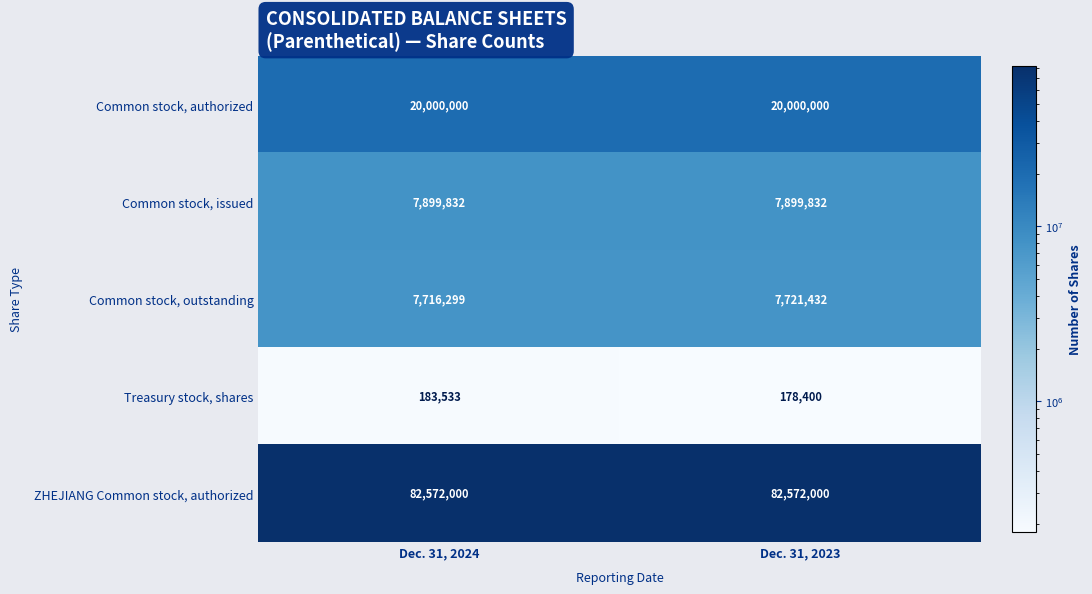

At which label does Common stock, outstanding reach its minimum?

Dec. 31, 2024